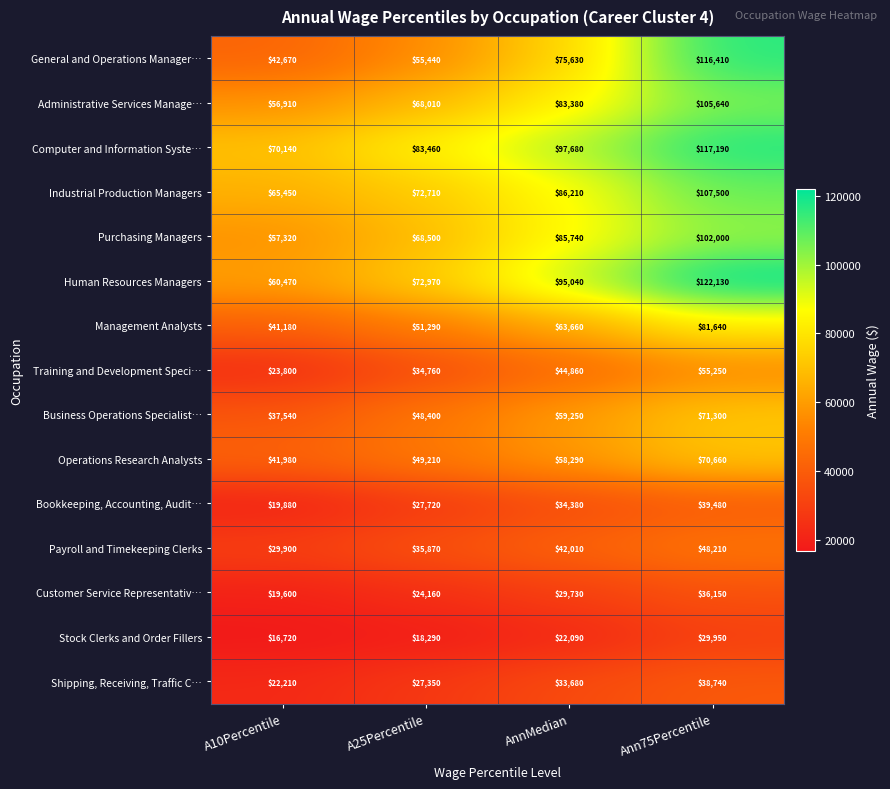

Which series has the largest range (max minus min)?

General and Operations Manager…